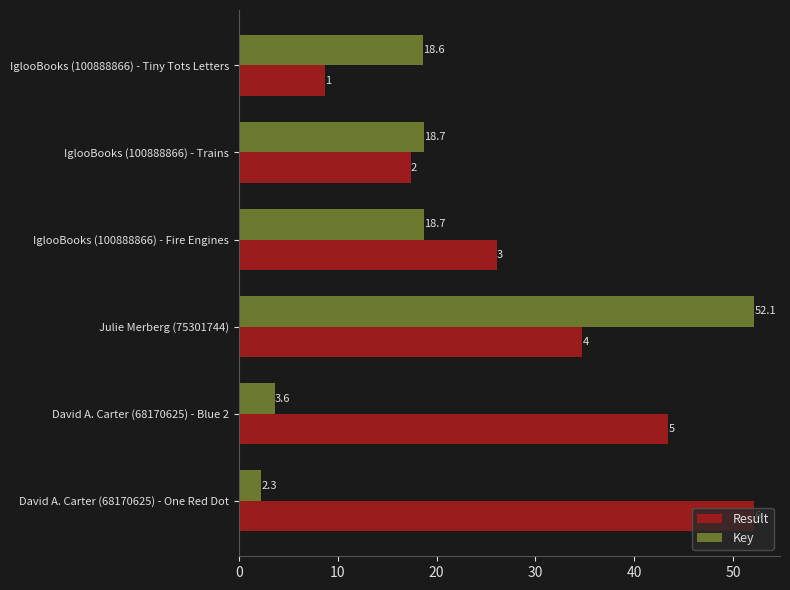

At which category is the sum across all series the highest?

Julie Merberg (75301744)